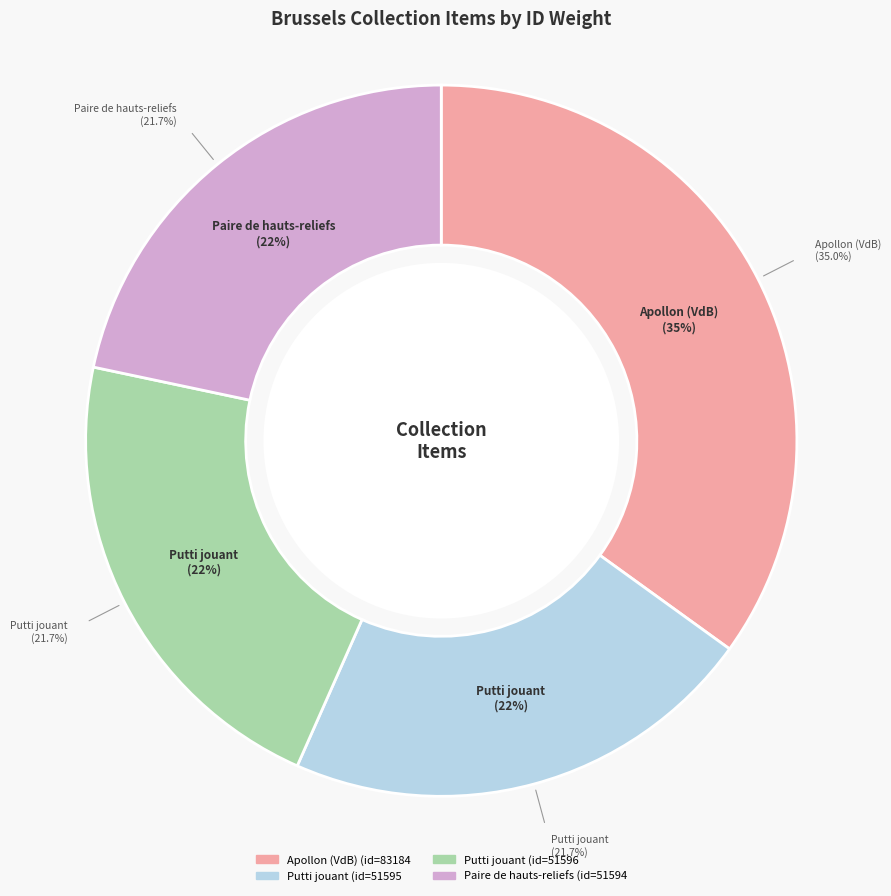

Is it true that Apollon (VdB) is 25% of the pie?

False